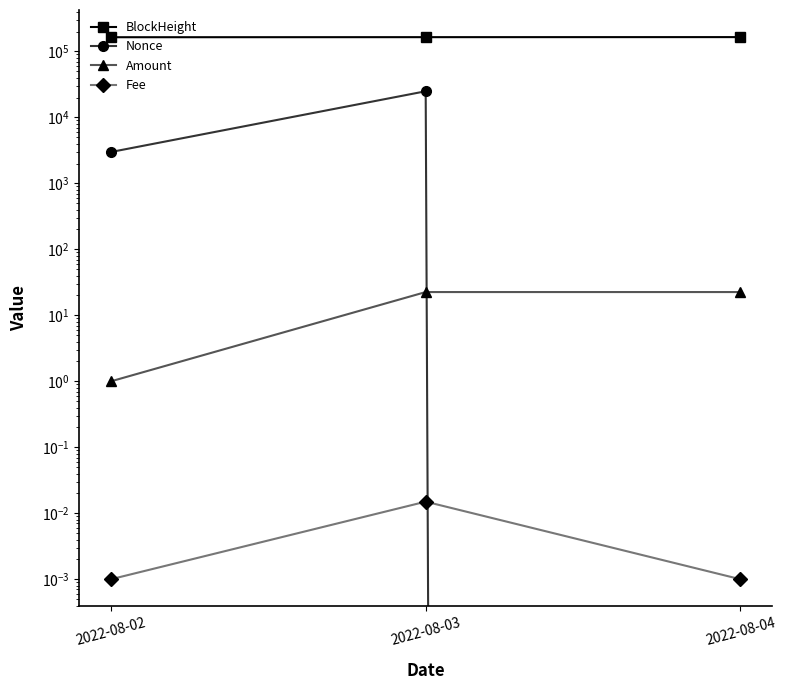

At how many categories does at least one series exceed 46727?

3